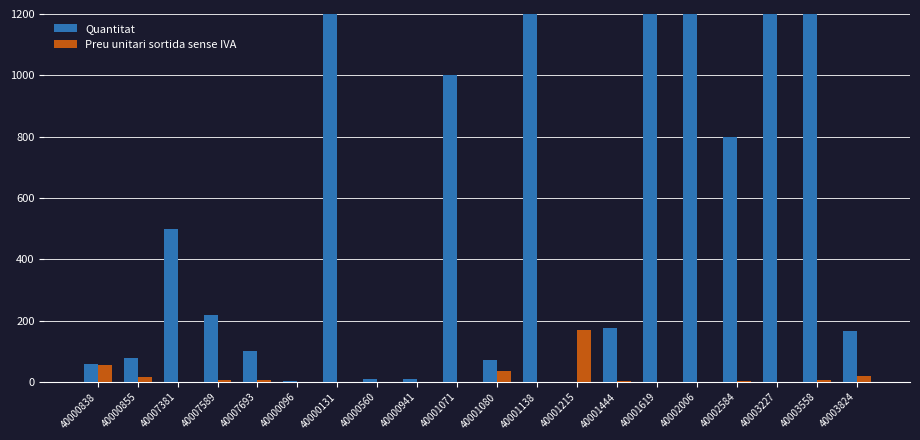

Is the value of Quantitat at 40003824 greater than the value of Preu unitari sortida sense IVA at 40001080?

Yes